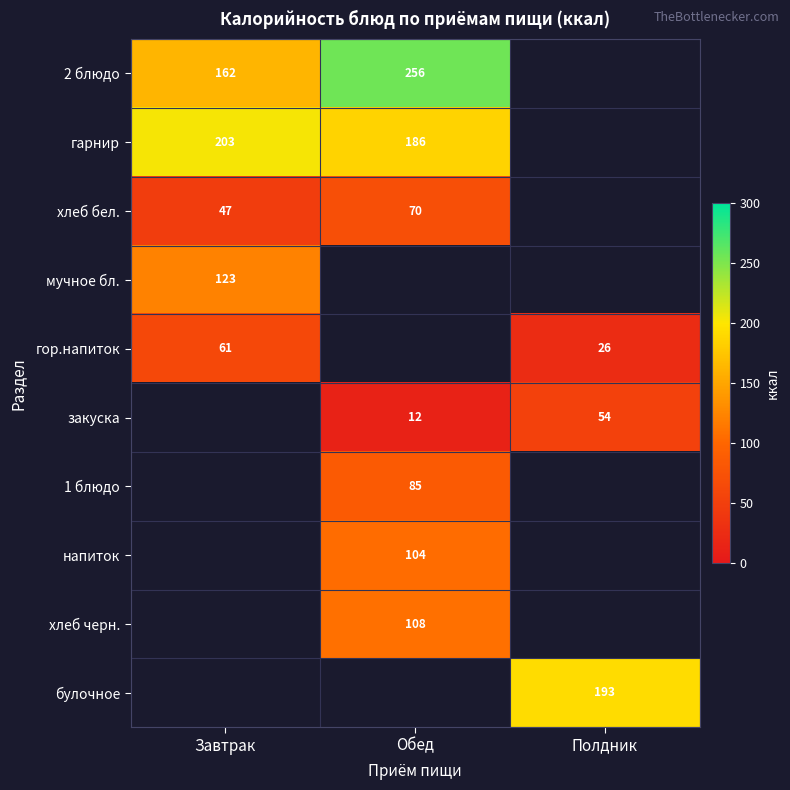

Which series changed the most between Обед and Полдник?

закуска